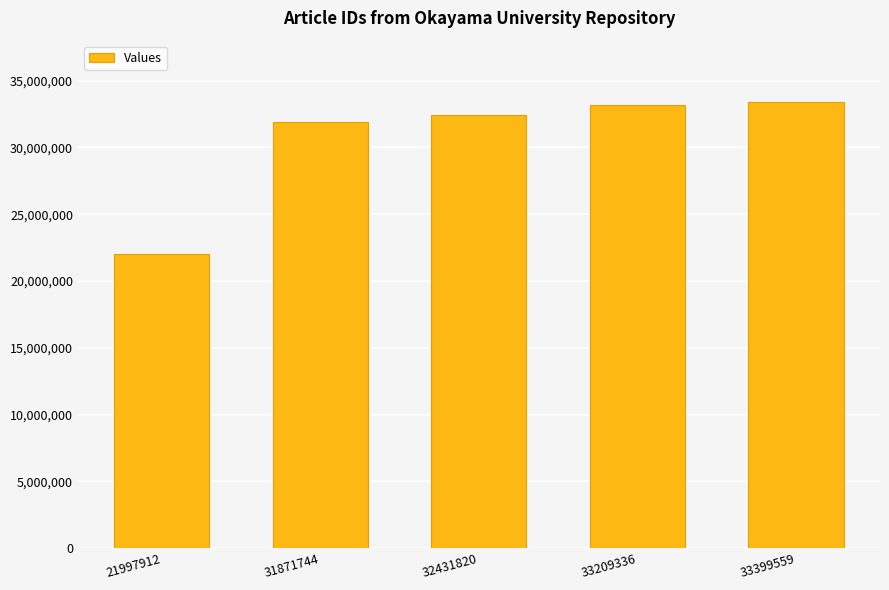

What is the sum of all values?

152910371